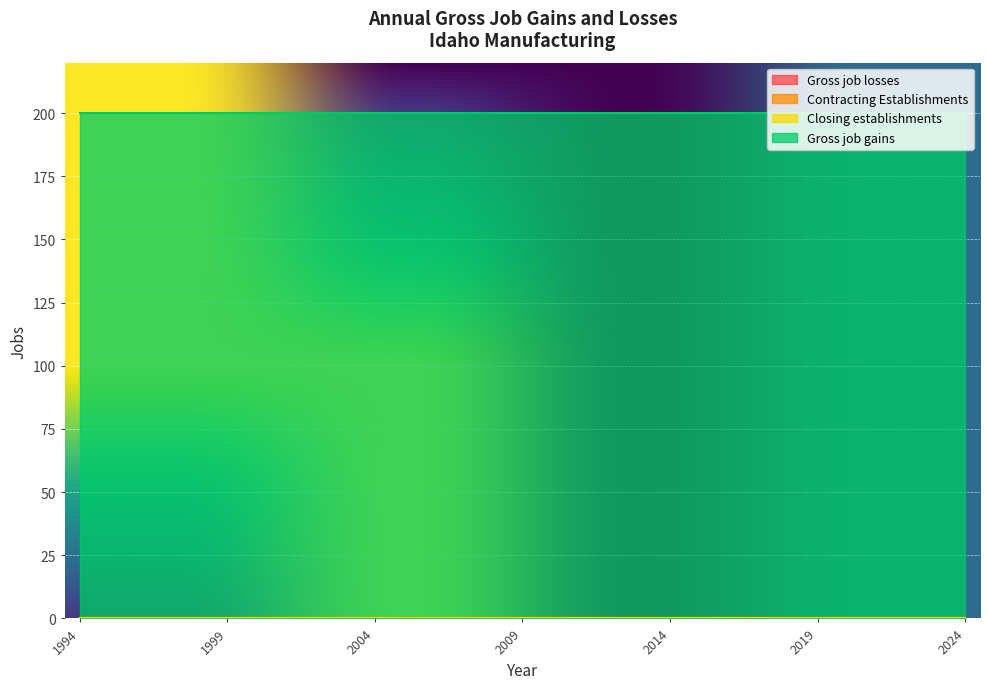

True or false: Contracting Establishments and Gross job losses intersect in this chart.

False